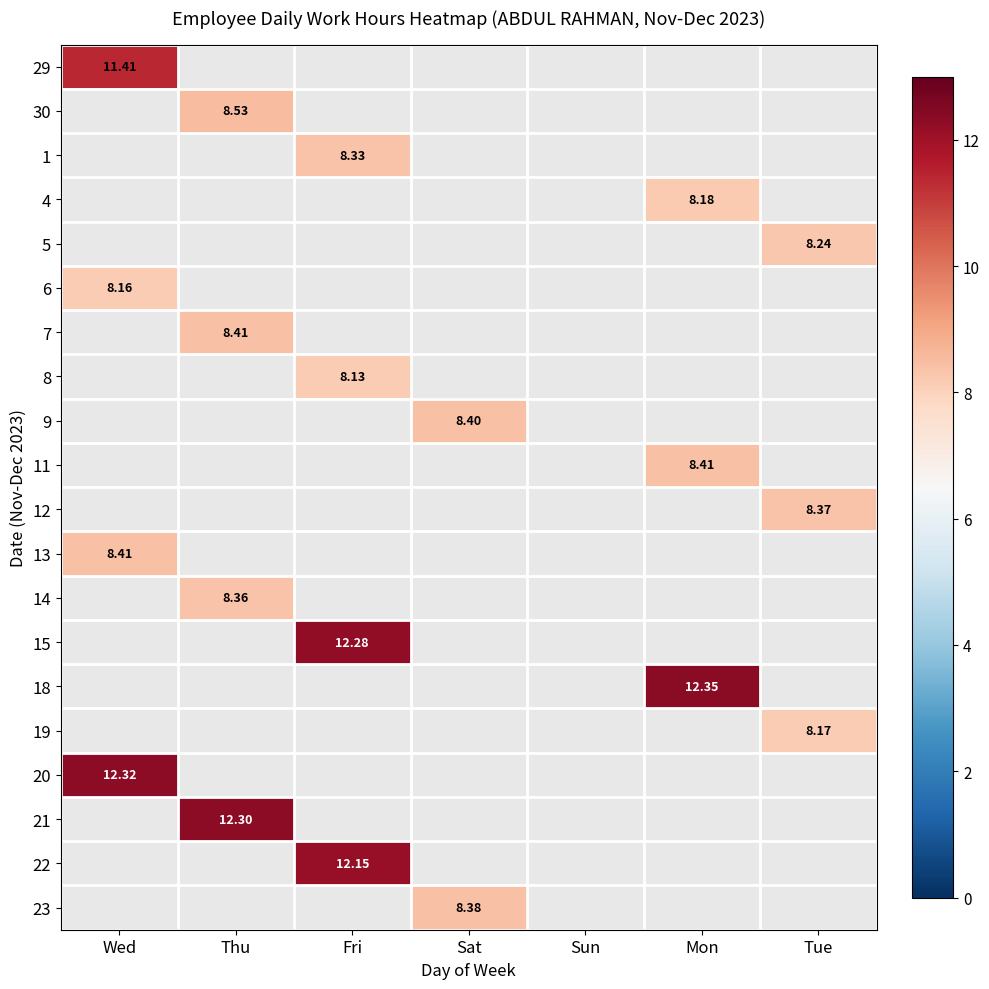

How many values in 23 are above zero?

1